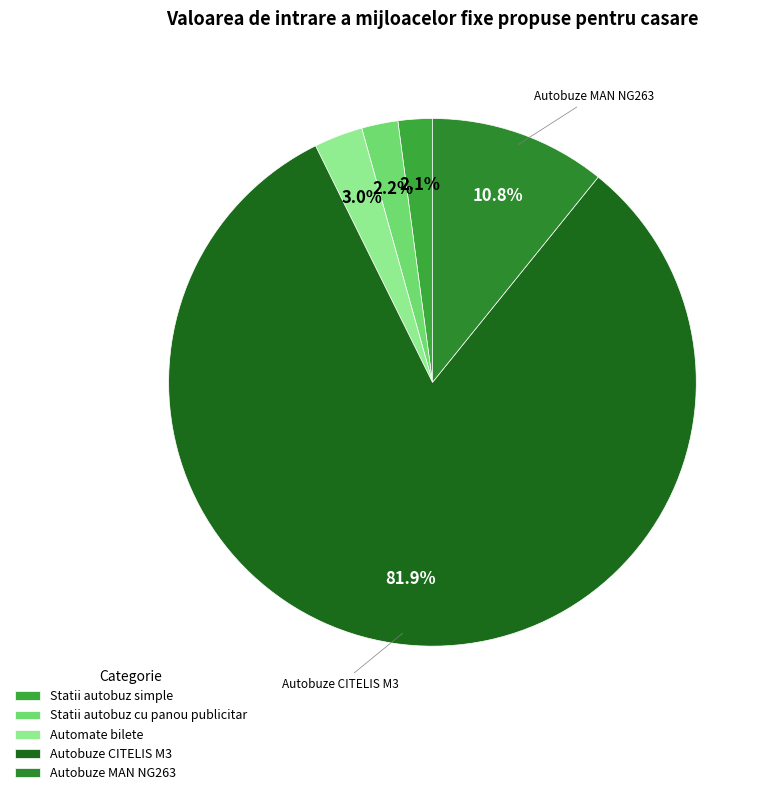

How many slices are in this pie chart?

5